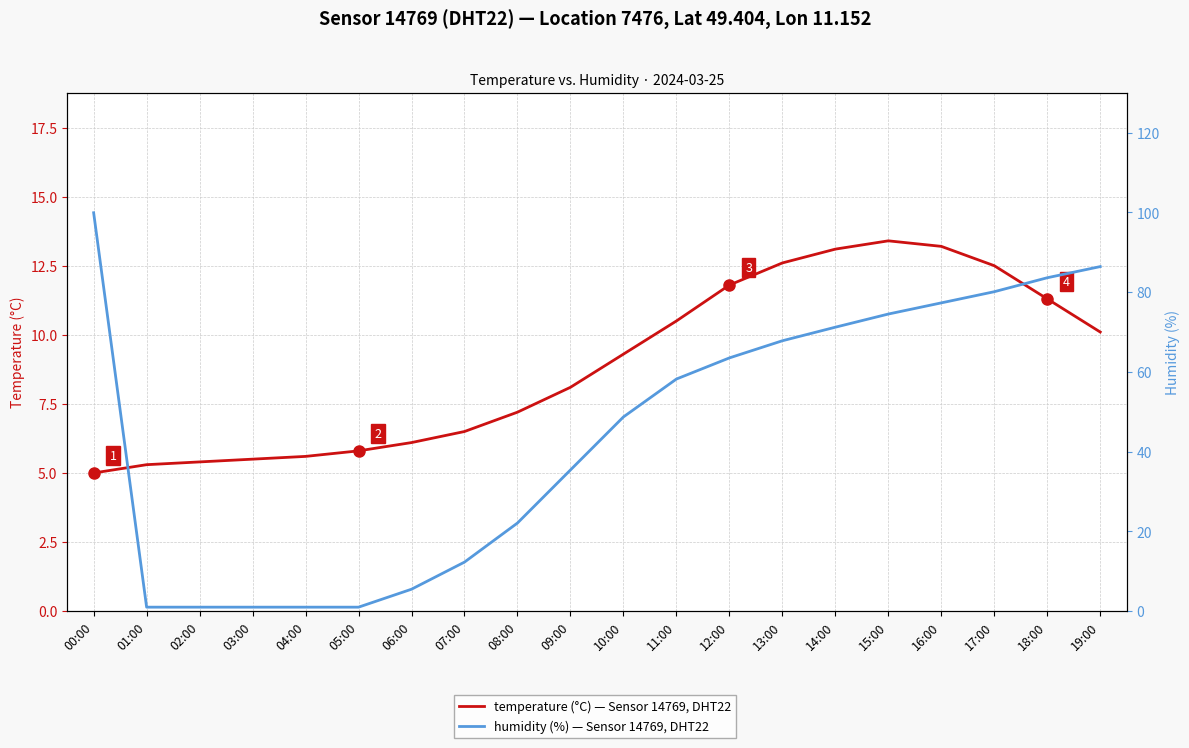

What value does the temperature (°C) — Sensor 14769, DHT22 series have at 06:00?

6.1